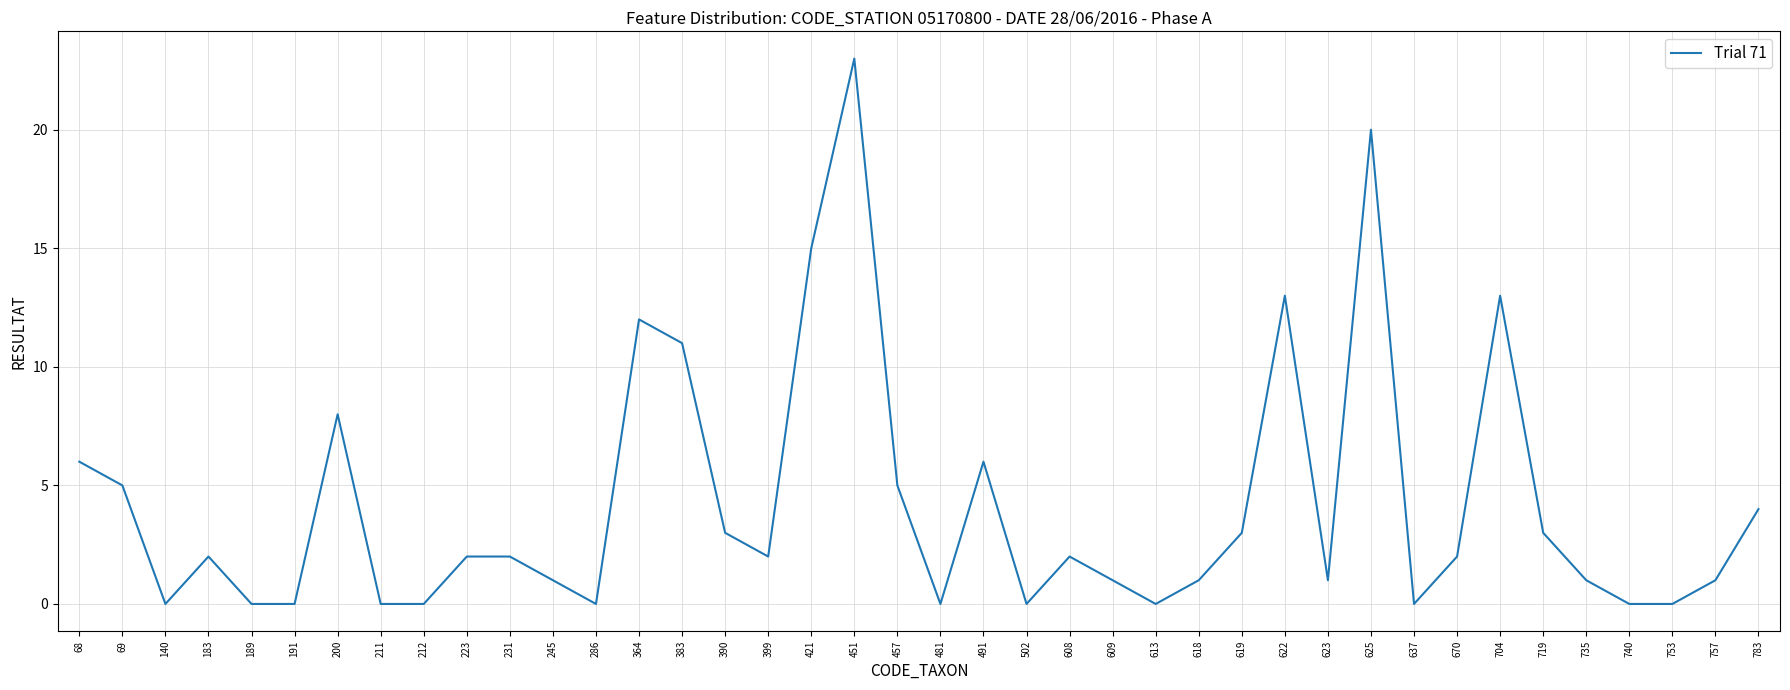

What is the change in value from 140 to 609?

+1